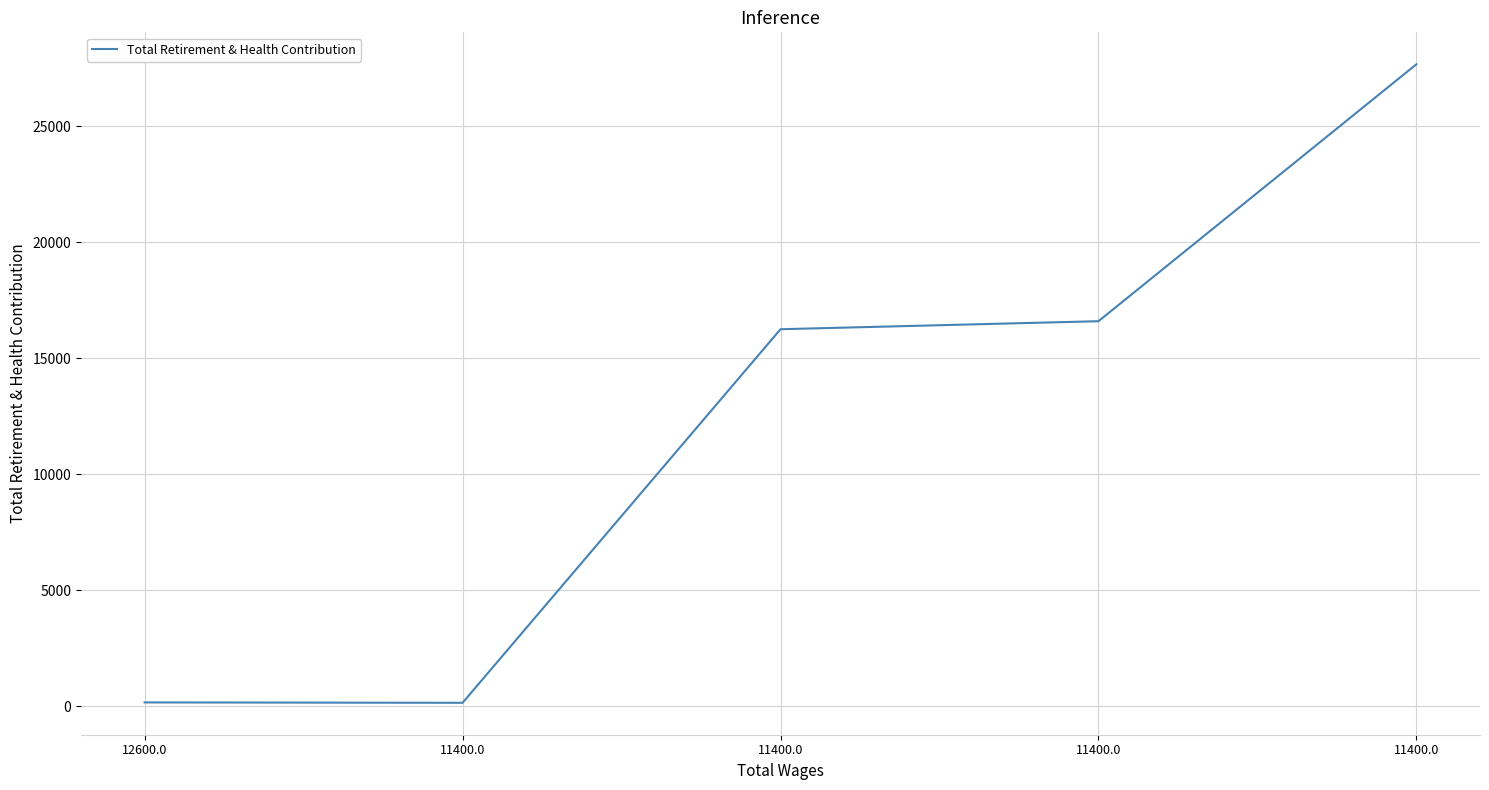

Reading right to left, what are all the values shown in this chart?

11400.0=27673	11400.0=16597	11400.0=16251	11400.0=148	12600.0=164